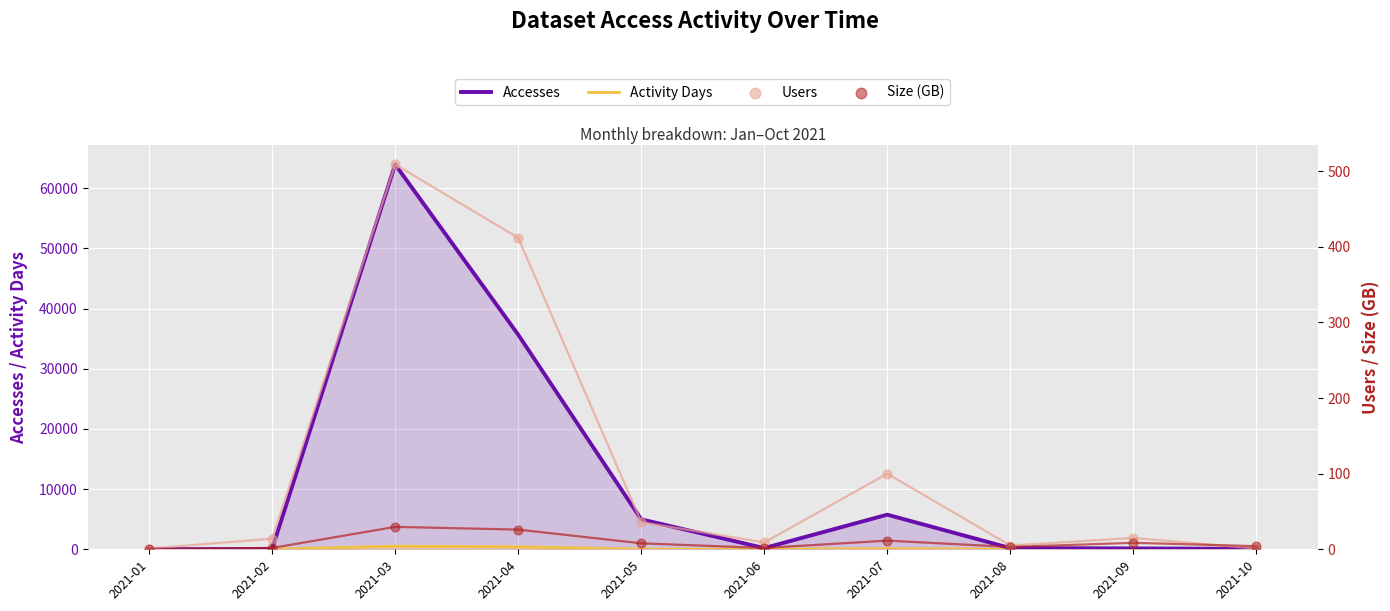

What are all the series names shown in the legend?

Accesses, Activity Days, Users, Size (GB)